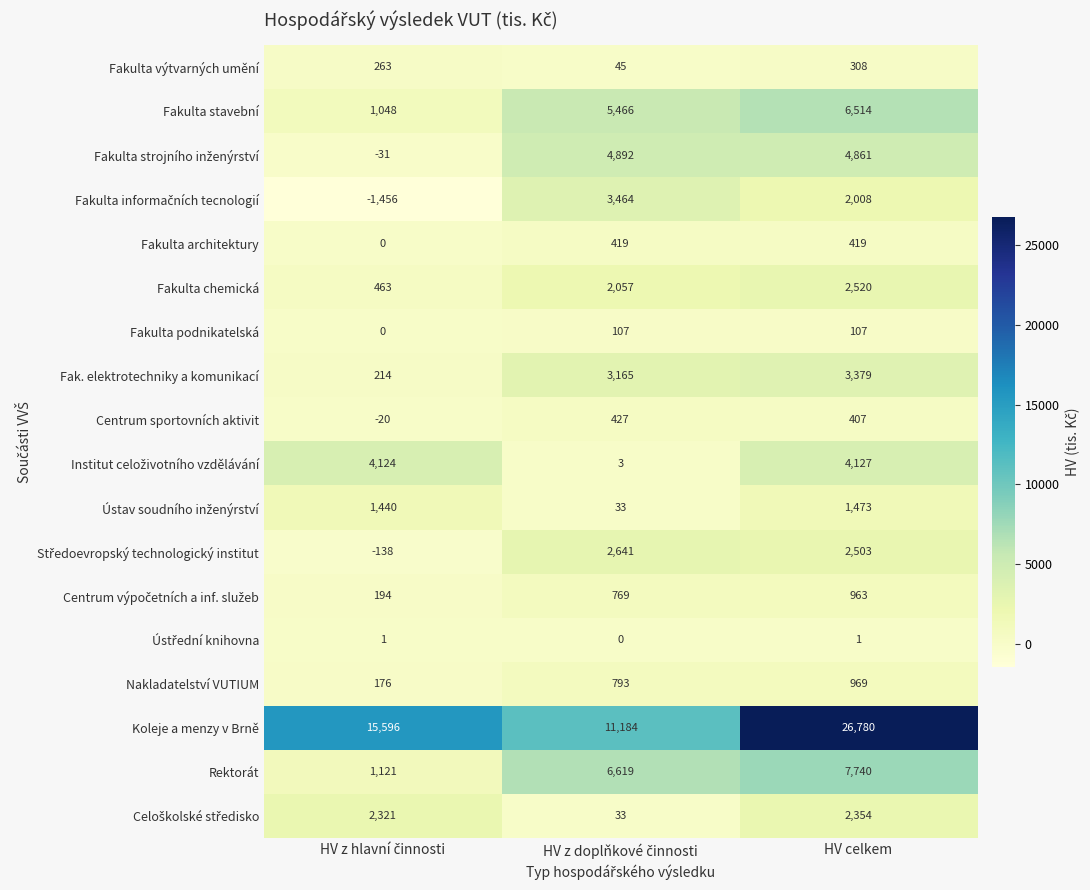

What is the total value across all series at HV celkem?

67433